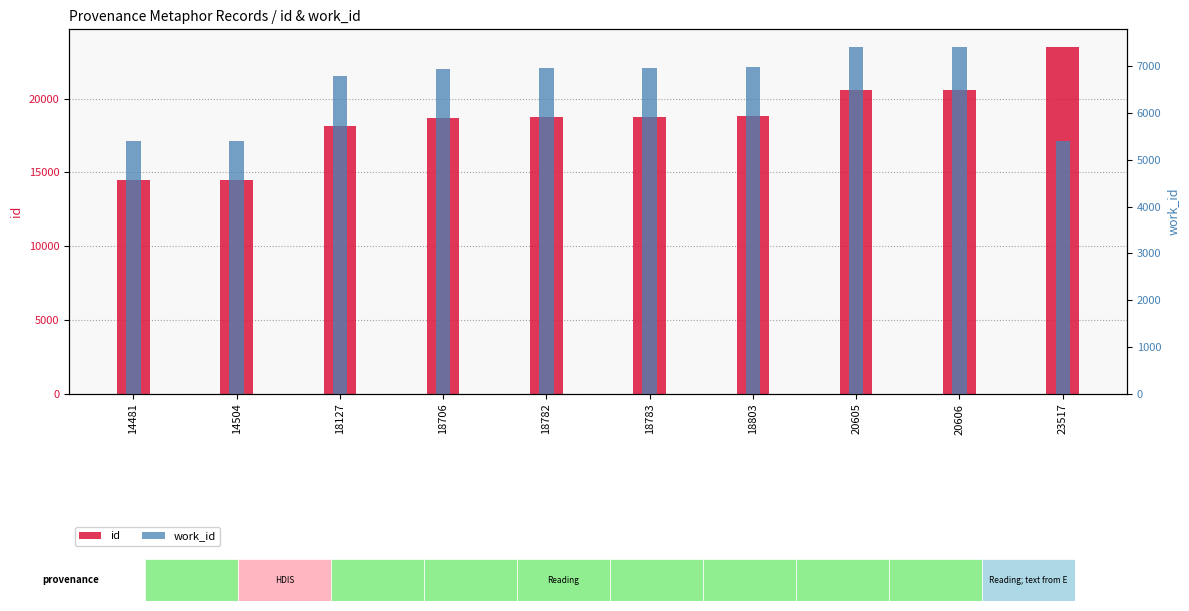

Does the chart contain stacked bars?

No